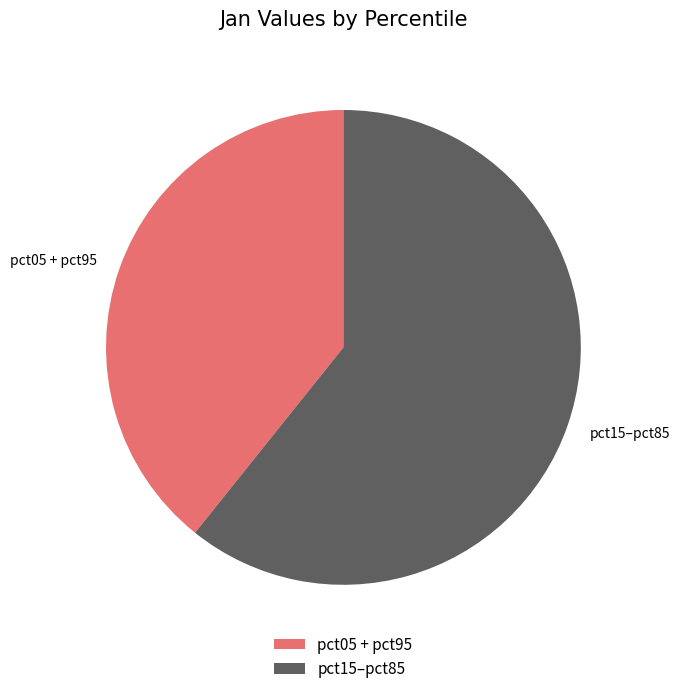

Count the number of slices in the pie.

2